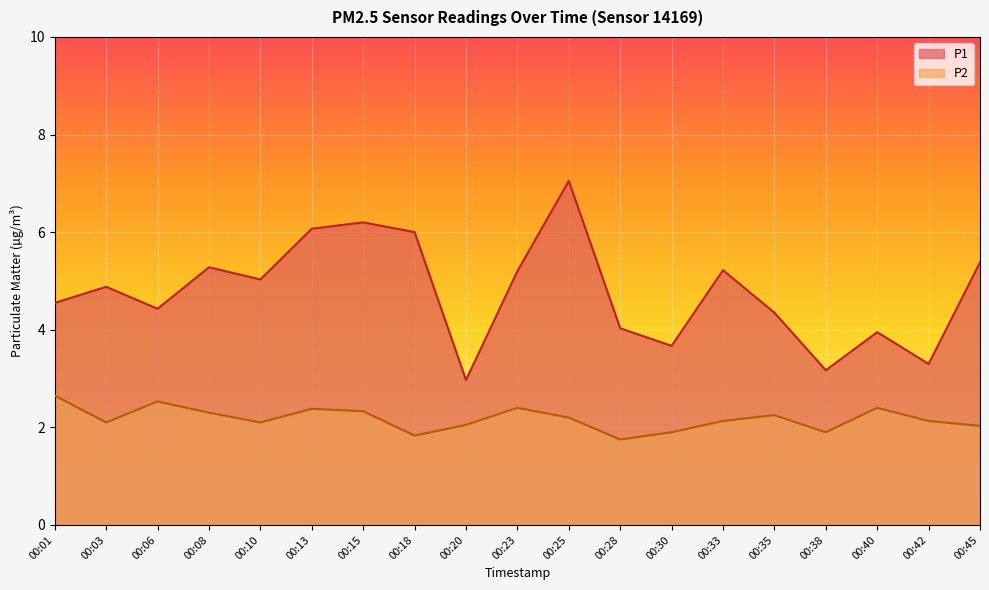

What is the difference between the second highest and second lowest values in the P2 series?

0.7